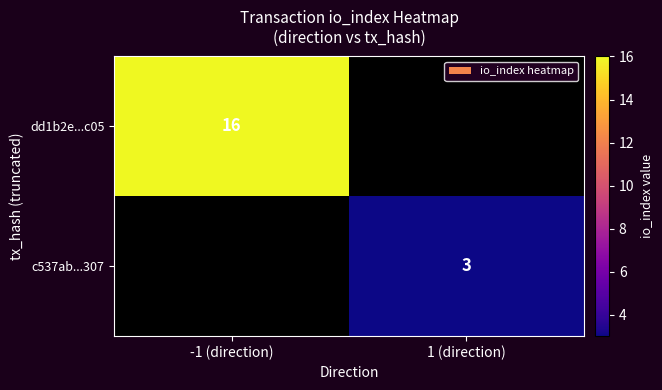

At which category is the sum across all series the highest?

-1 (direction)